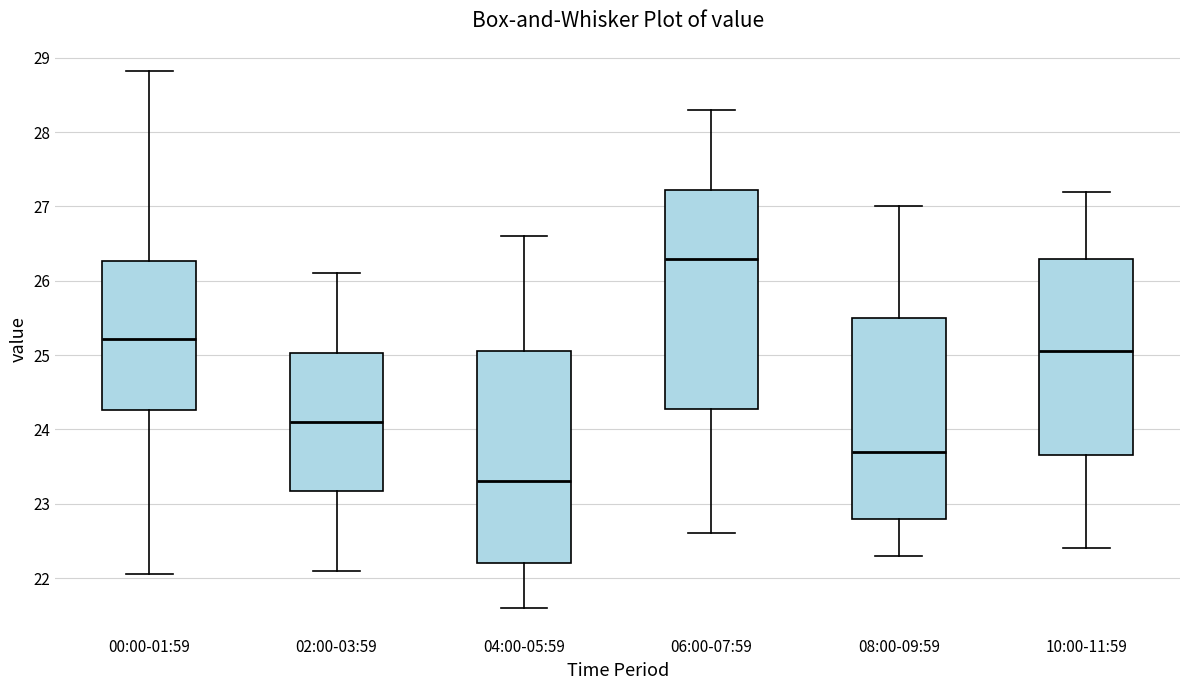

Which box has the highest median line?

06:00-07:59